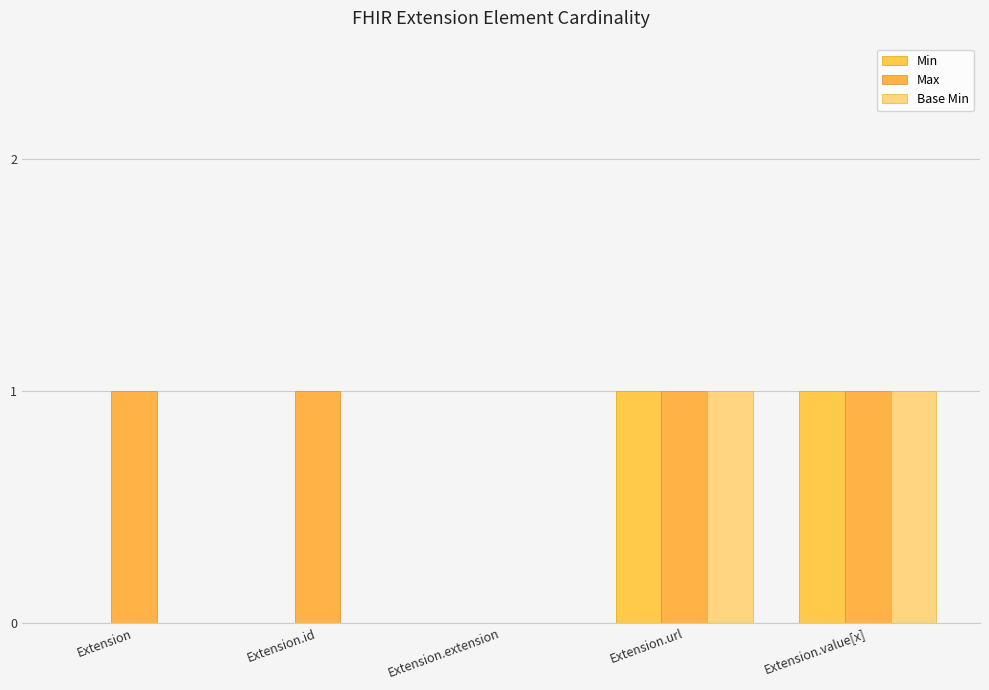

The Min series shows 1 at Extension.id. True or false?

False